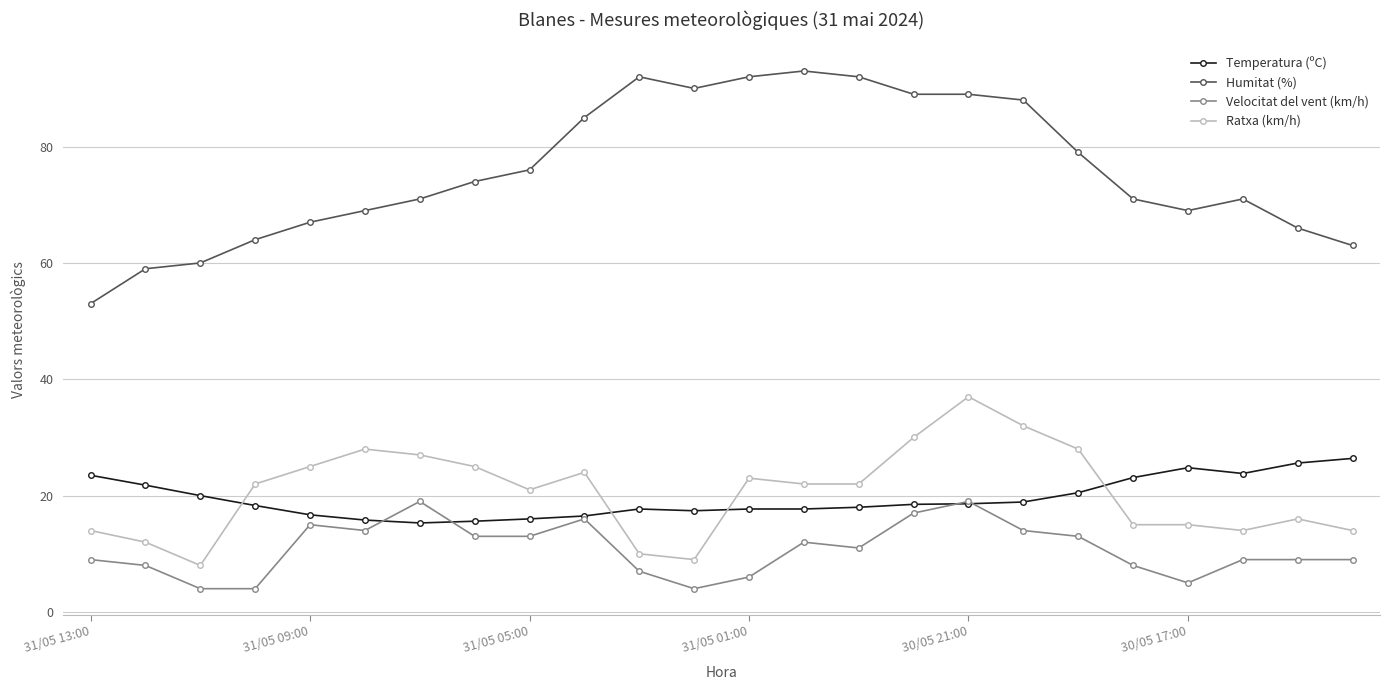

List the series in order of their peak value, lowest first.

Velocitat del vent (km/h), Temperatura (ºC), Ratxa (km/h), Humitat (%)